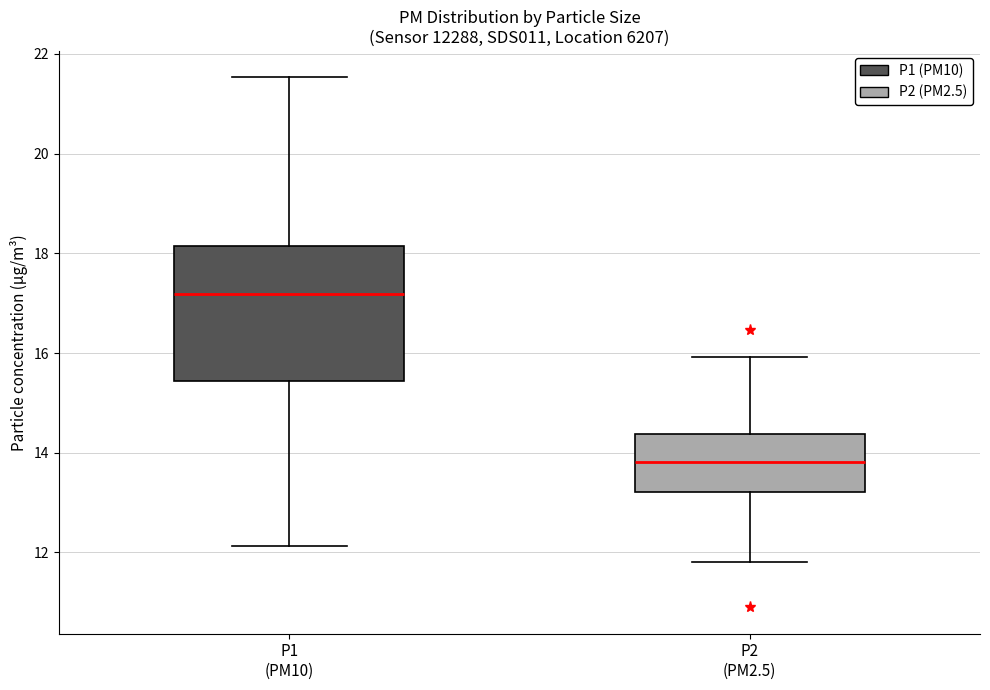

Reading left to right, read every box against the y-axis: the position of its median line, the range the box covers, and the ends of its whiskers. The values are not printed on the chart, so give them approximately, as read against the axis.

P1 (PM10): median 17.2, box 15.4 to 18.2, whiskers 12.2 to 21.6
P2 (PM2.5): median 13.8, box 13.2 to 14.4, whiskers 11.8 to 16.0